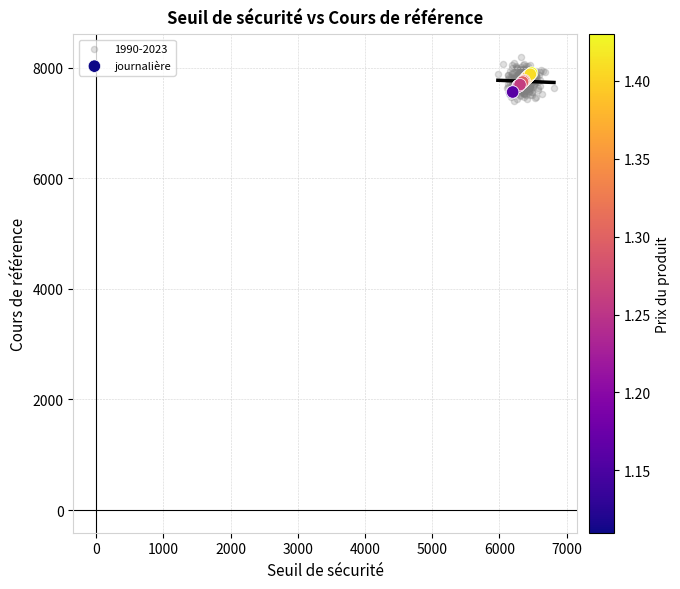

Which series has the largest Y range (max minus min)?

1990-2023